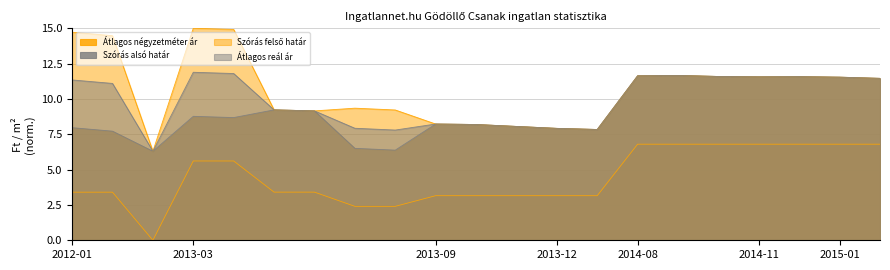

At which label does Szórás alsó határ reach its peak?

2014-09